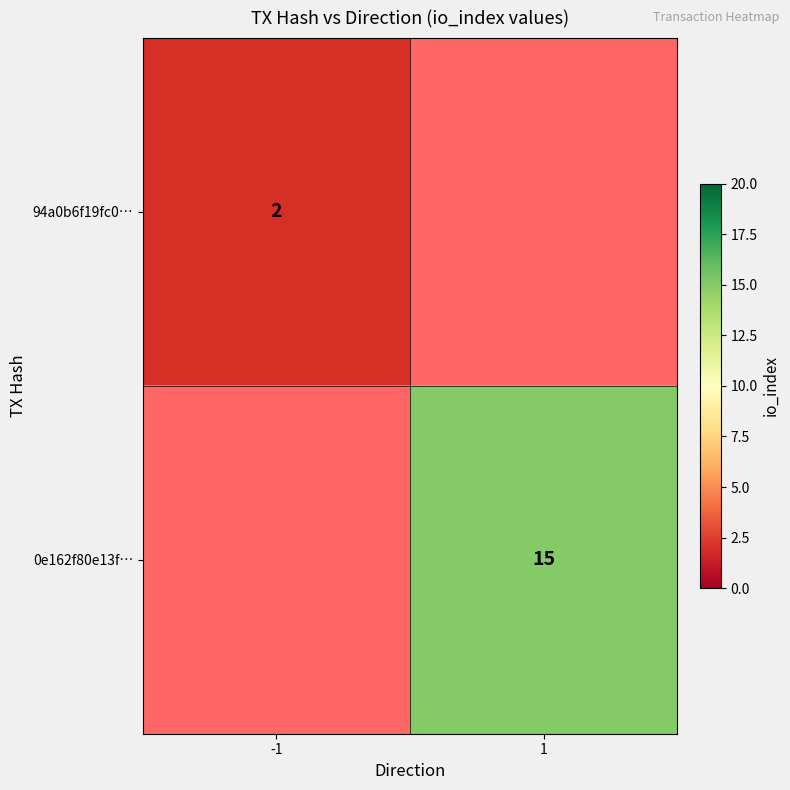

What is the smallest value displayed?

2.0